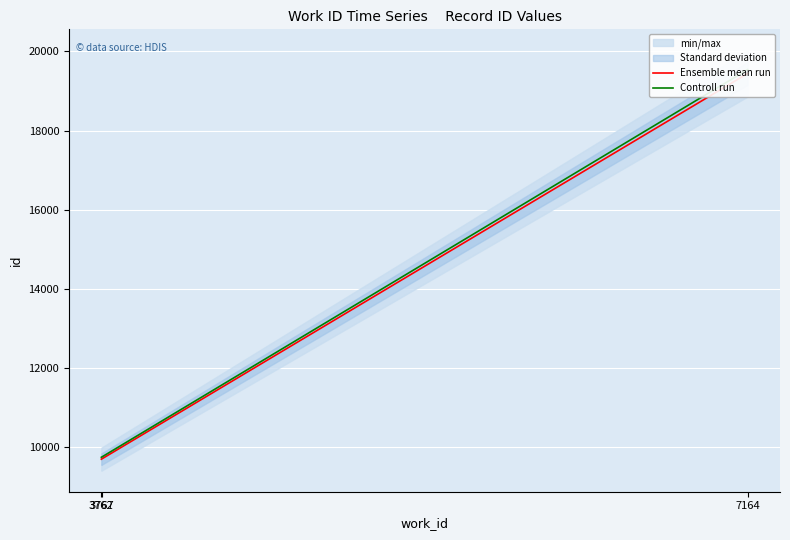

Rank the series by their maximum value, from lowest to highest.

Ensemble mean run, Controll run